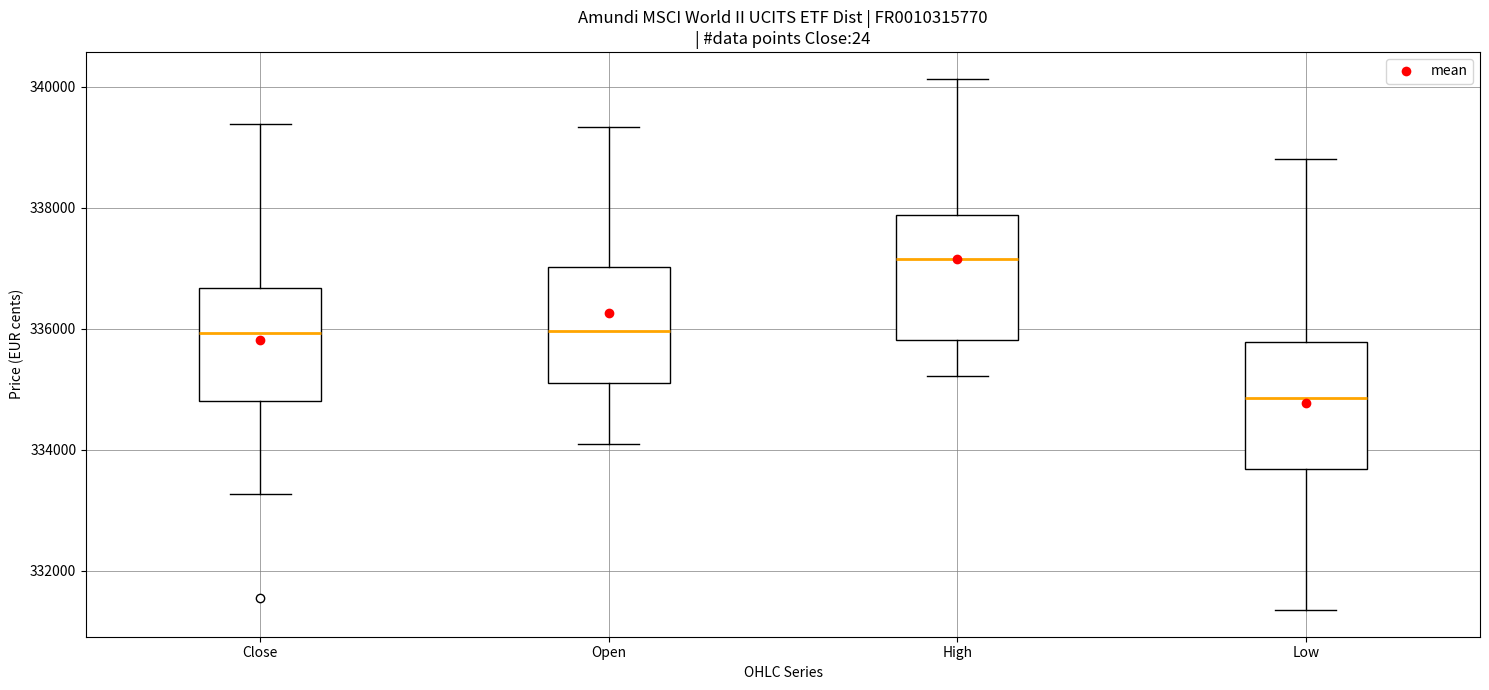

Which box has the lowest median line?

Low